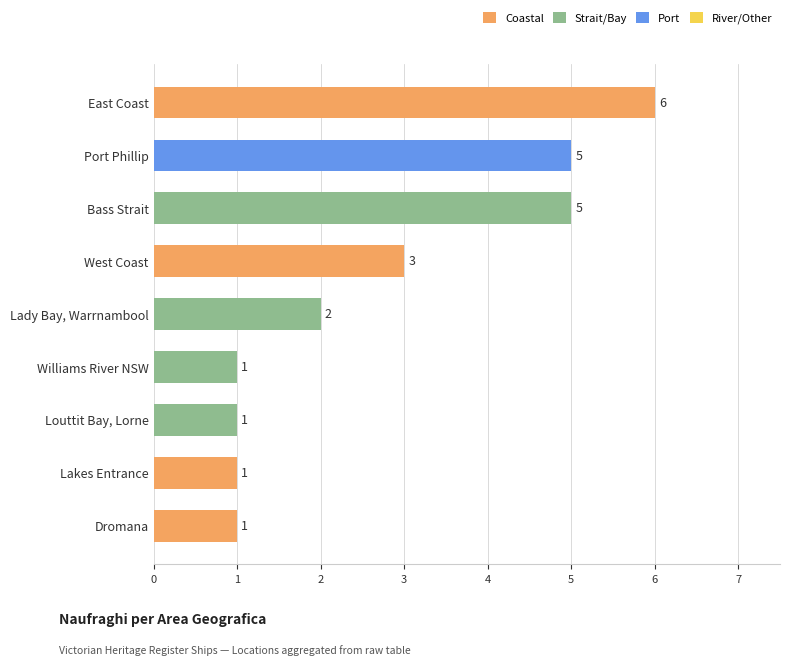

What is the sum of all values?

25